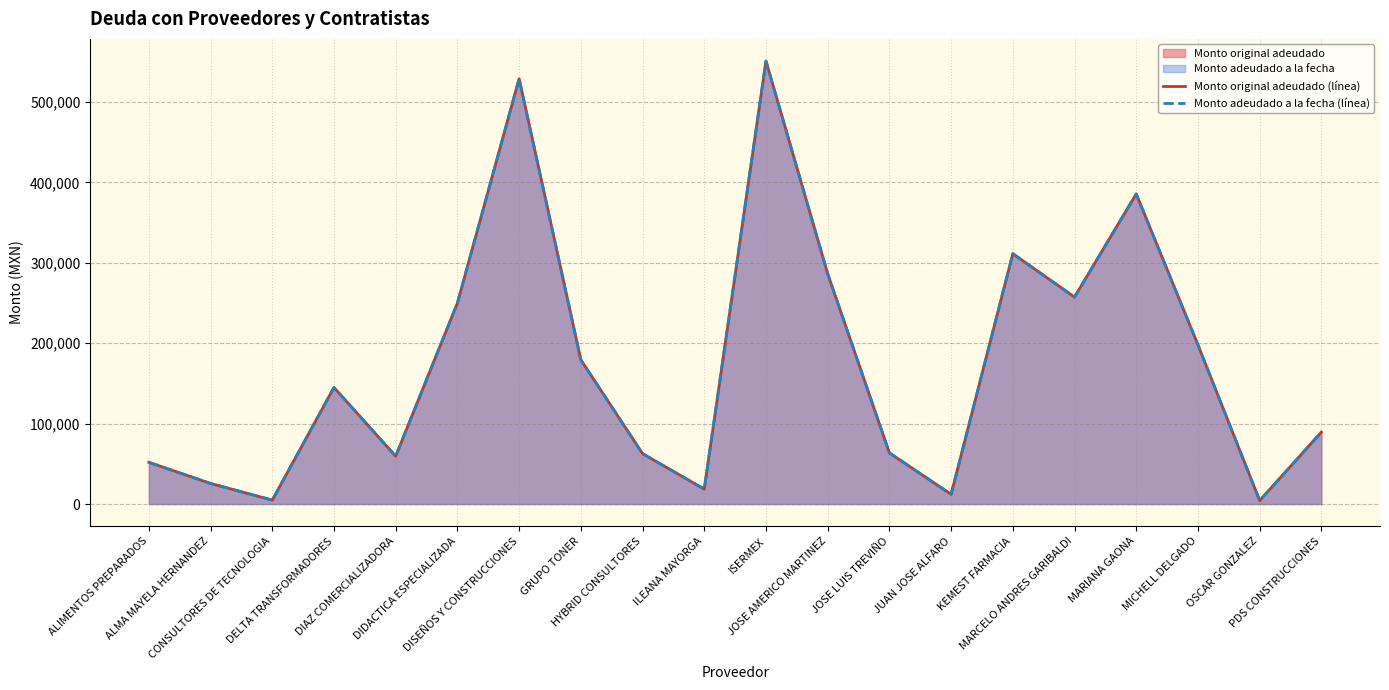

What is the average value of the Monto original adeudado series?

174305.3